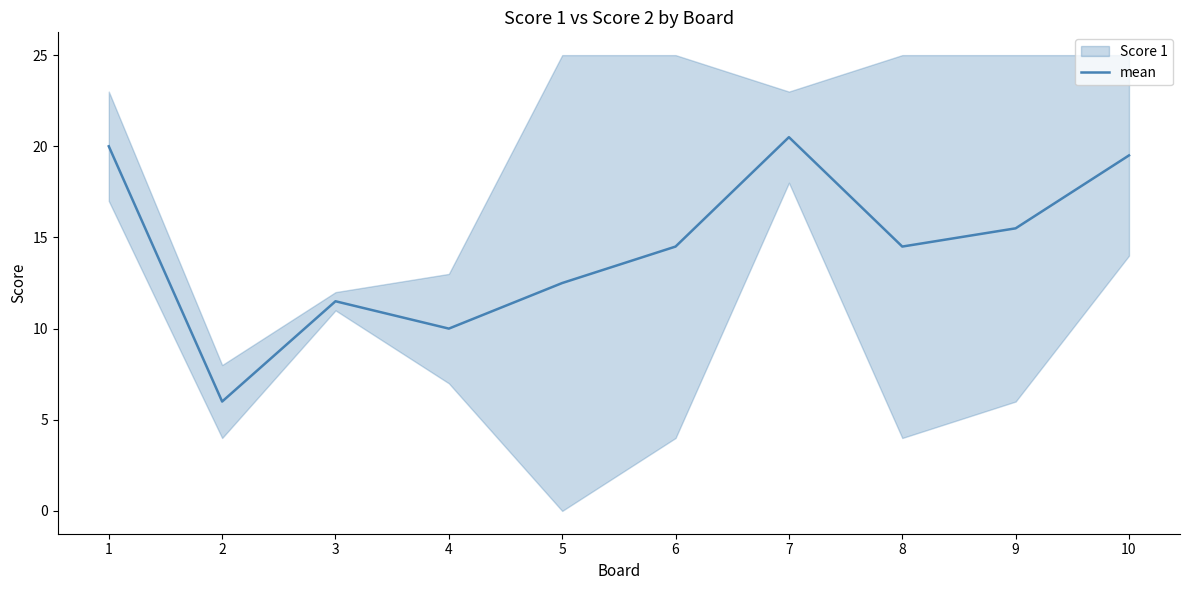

What is the average value?

14.4